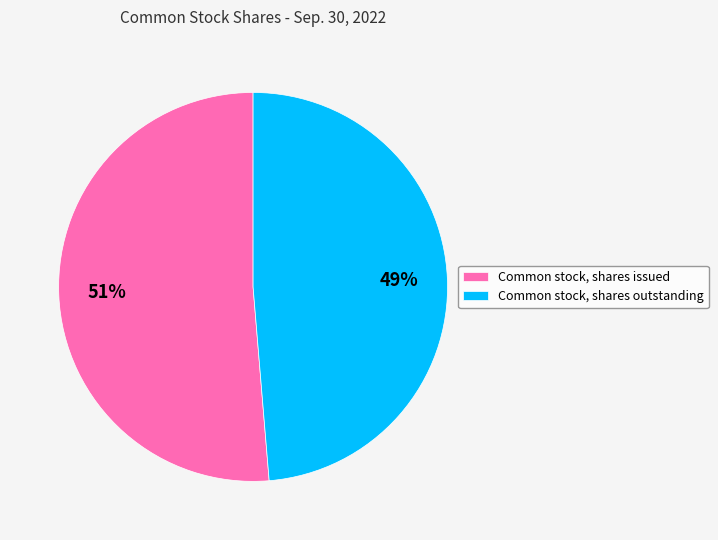

Does any single category account for the majority?

Yes